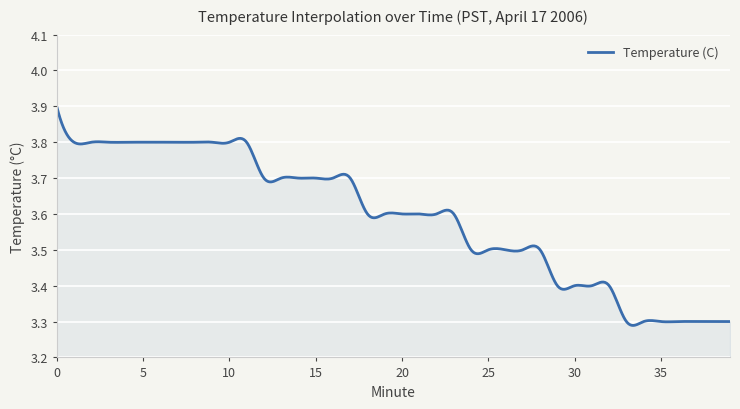

How many lines are shown in the chart?

1